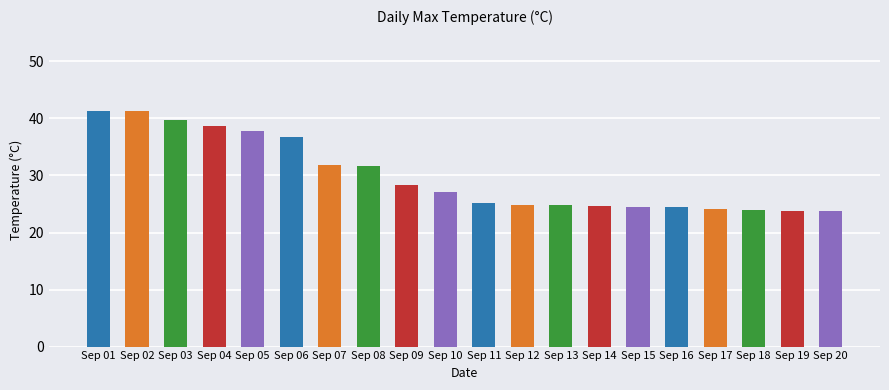

The value at Sep 07 is 9.9. True or false?

False